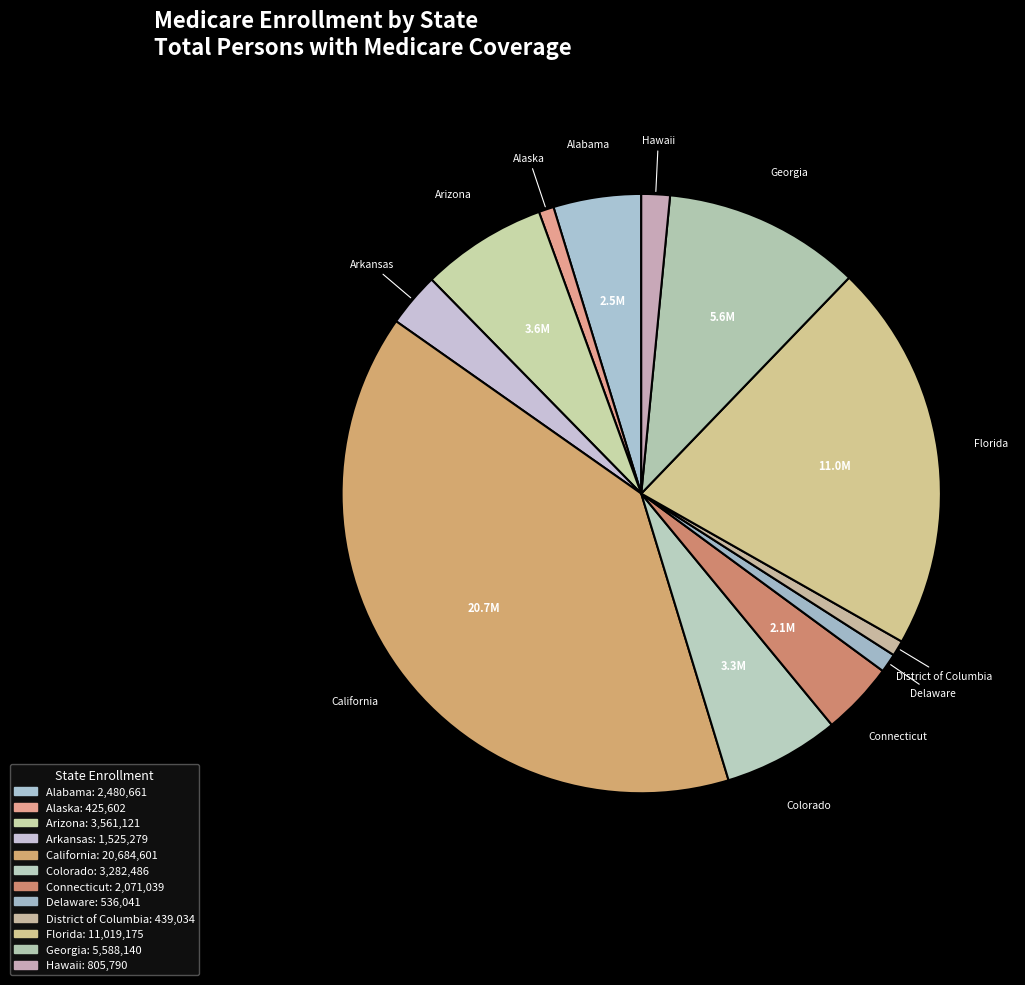

Between Delaware and Arkansas, which is larger?

Arkansas